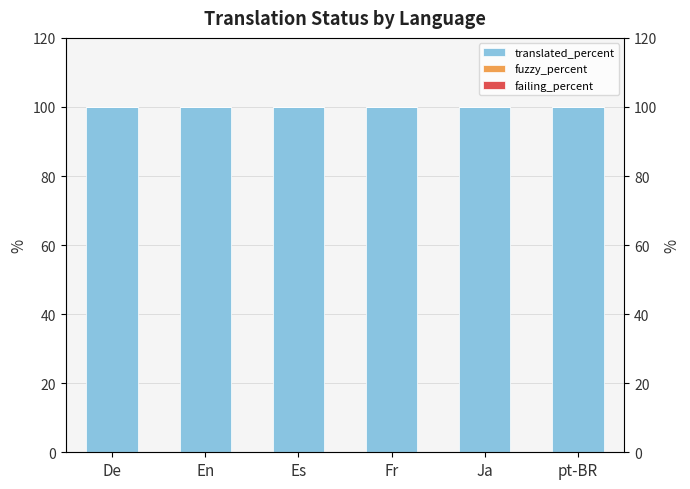

Which series has the largest range (max minus min)?

translated_percent